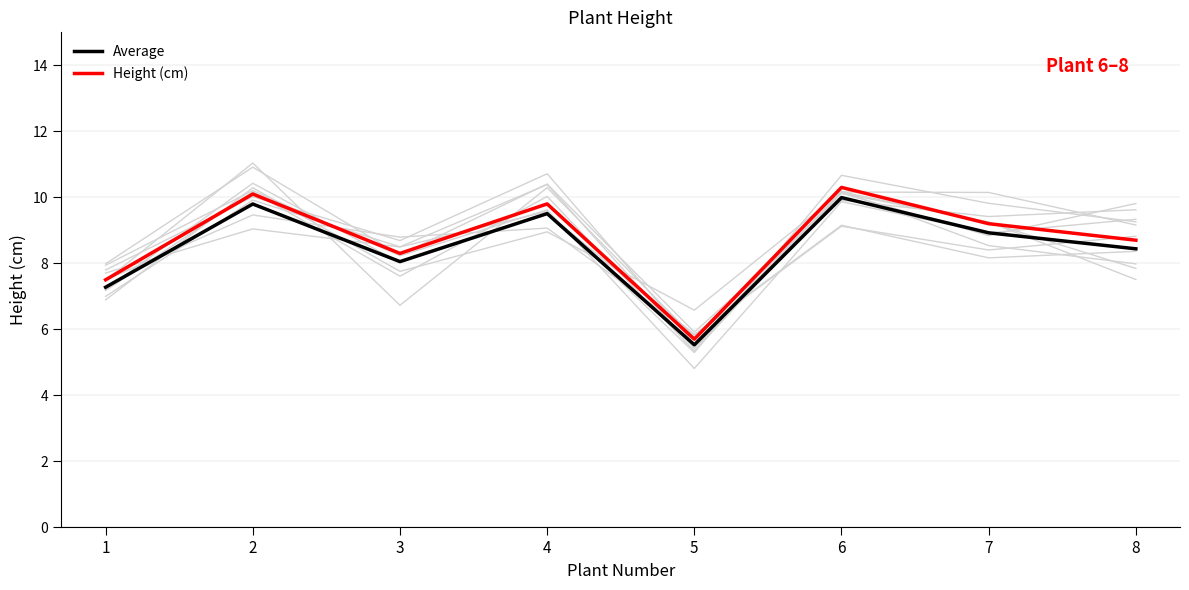

What is the greatest value displayed?

10.3